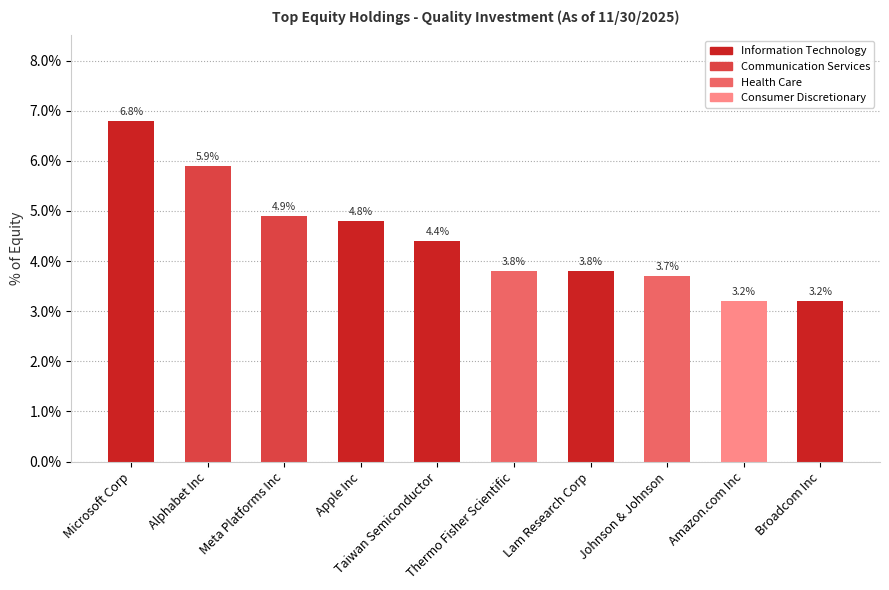

How many bars are there in total?

10